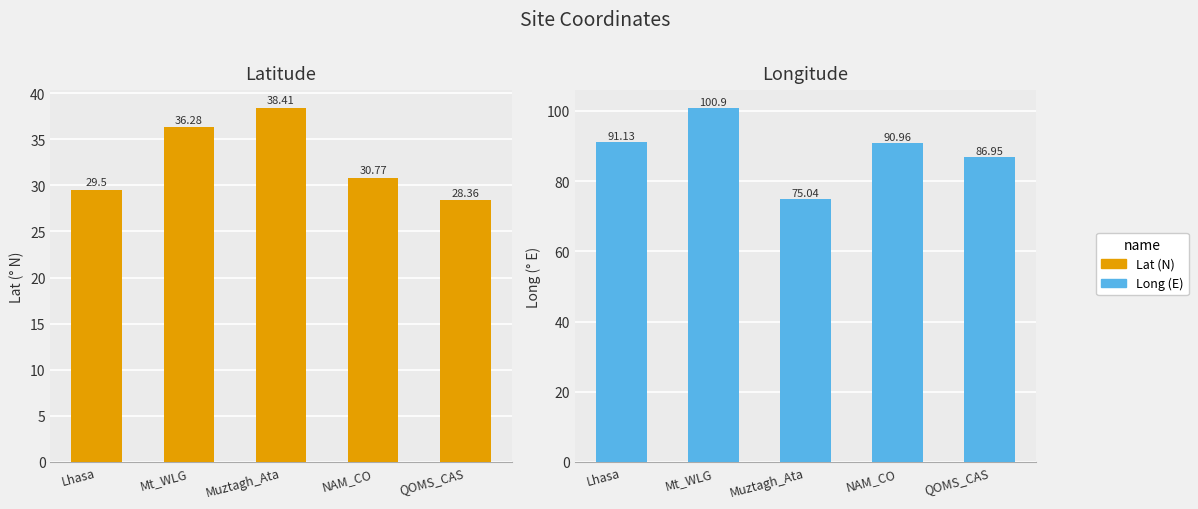

Reading right to left, list all the values displayed in this chart.

Lat (N): QOMS_CAS=28.4	NAM_CO=30.8	Muztagh_Ata=38.4	Mt_WLG=36.3	Lhasa=29.5
Long (E): QOMS_CAS=87.0	NAM_CO=91.0	Muztagh_Ata=75.0	Mt_WLG=100.9	Lhasa=91.1